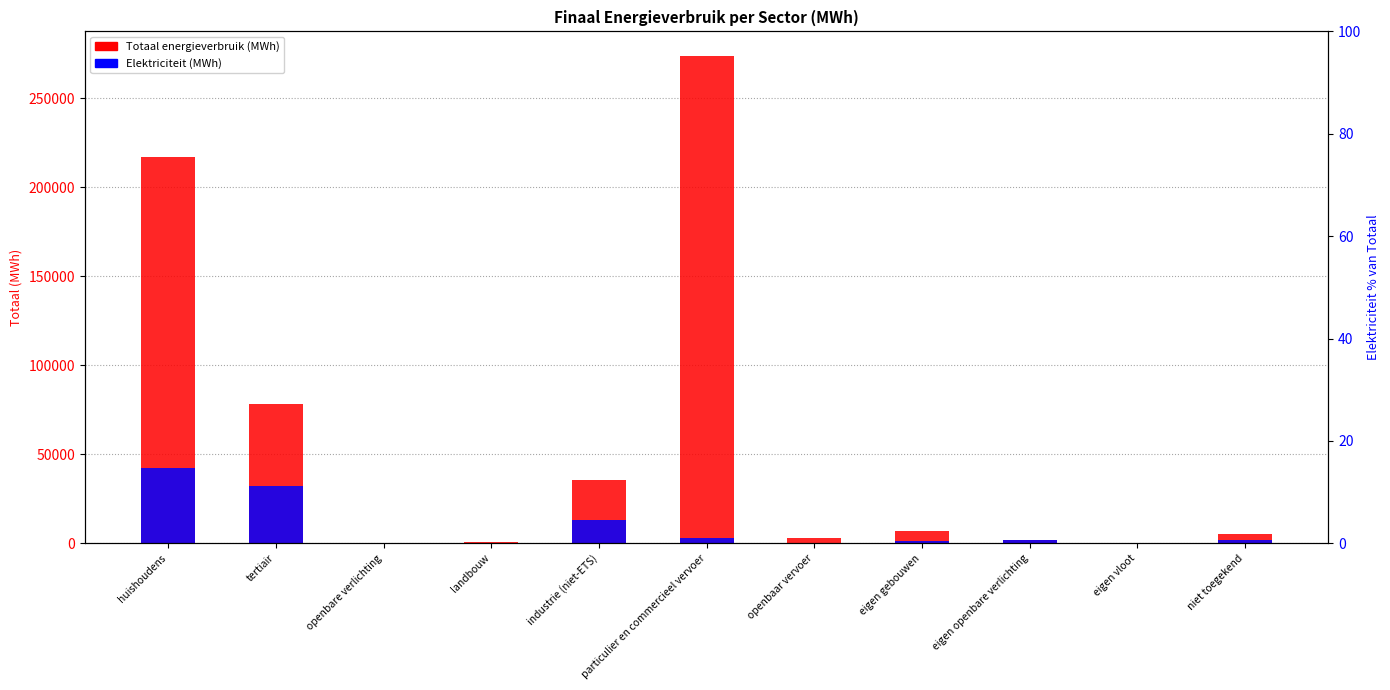

Between eigen vloot and landbouw, which is larger?

landbouw